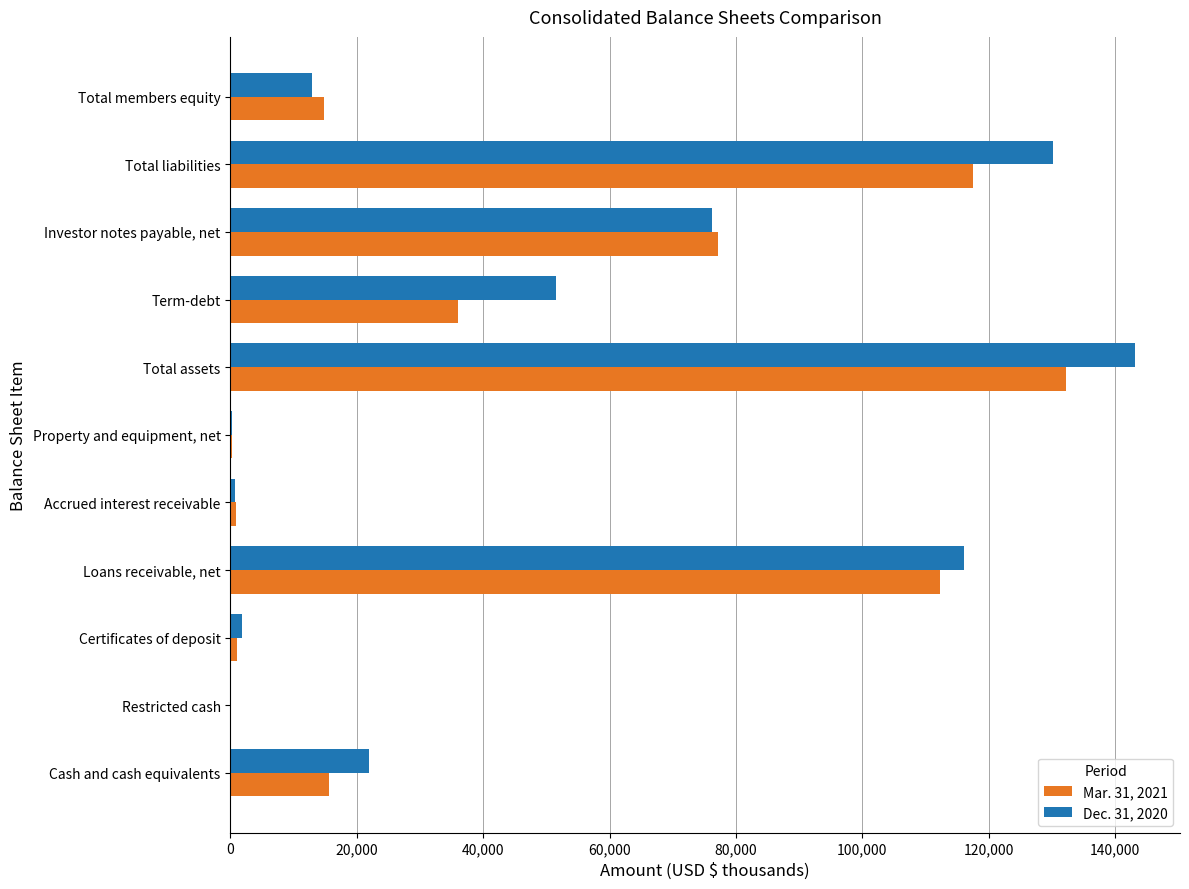

True or false: Dec. 31, 2020 has a value of 130185 at Total liabilities.

True